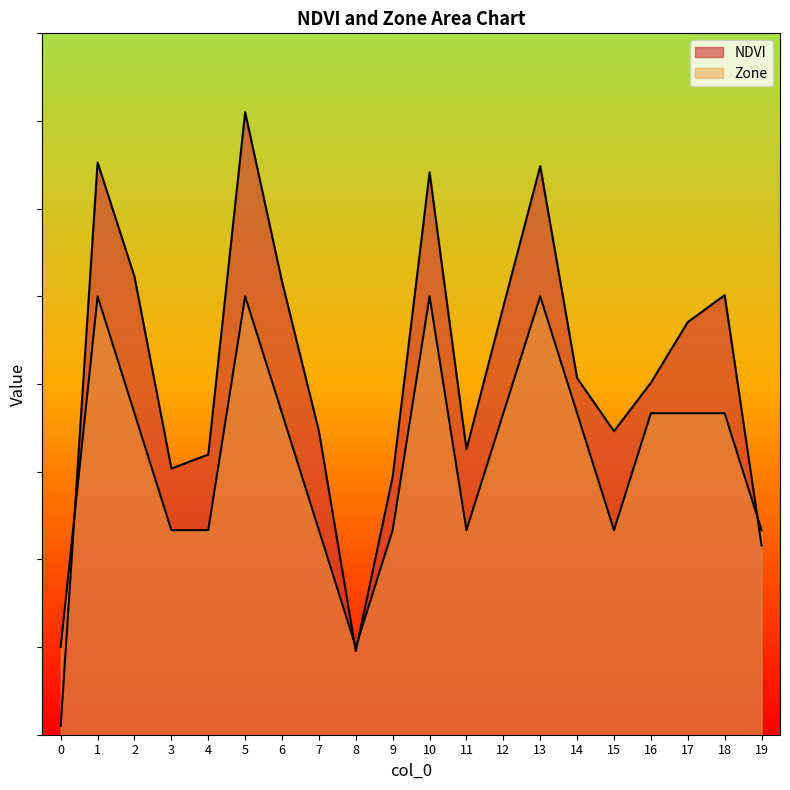

What is the sum of all NDVI values?

82.2